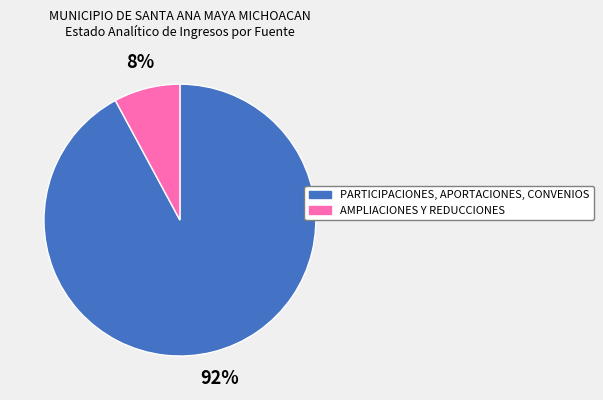

Do PARTICIPACIONES, APORTACIONES, CONVENIOS and AMPLIACIONES Y REDUCCIONES together represent more than half of the pie?

Yes